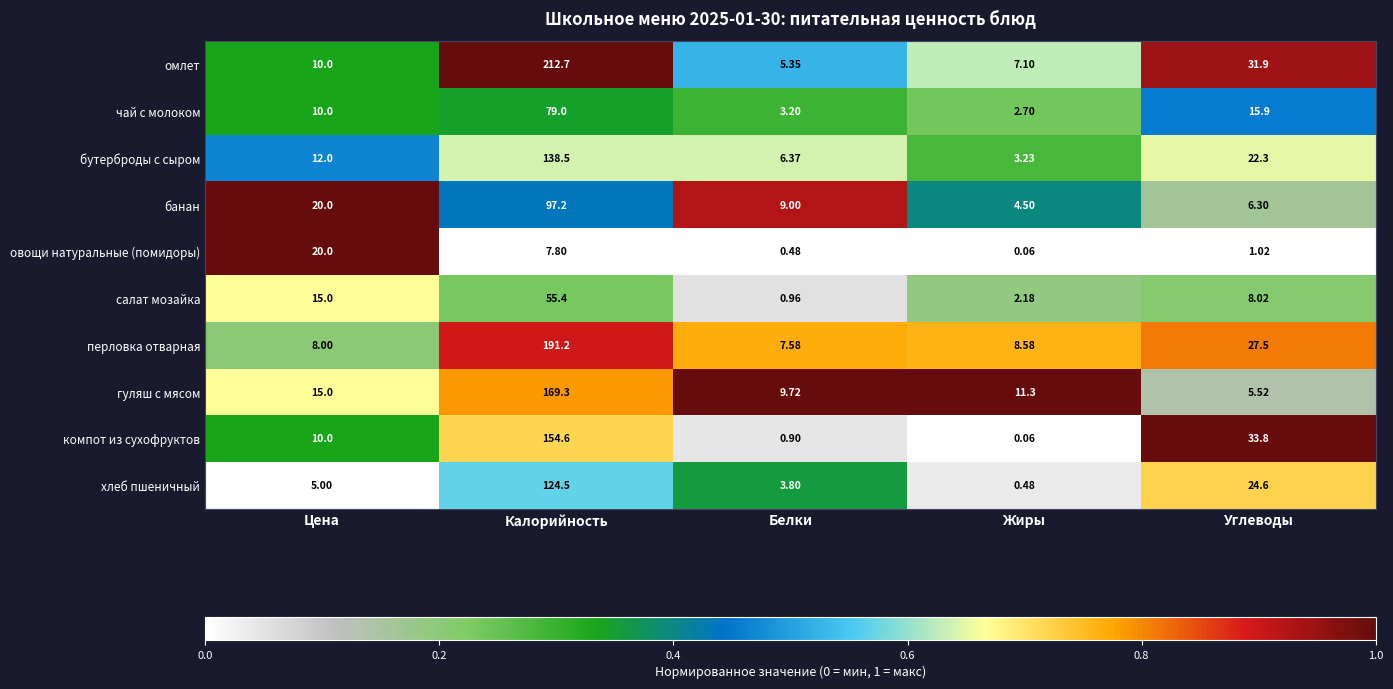

At which category does the chart reach its peak across all series?

Калорийность